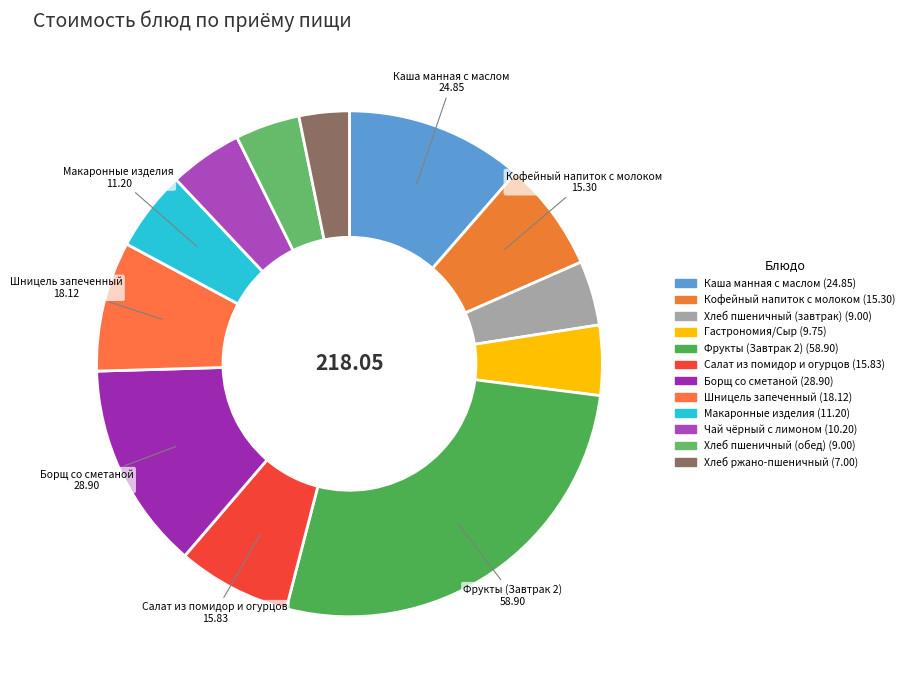

To the nearest percent, what is the difference between the largest and smallest slice percentages?

24%